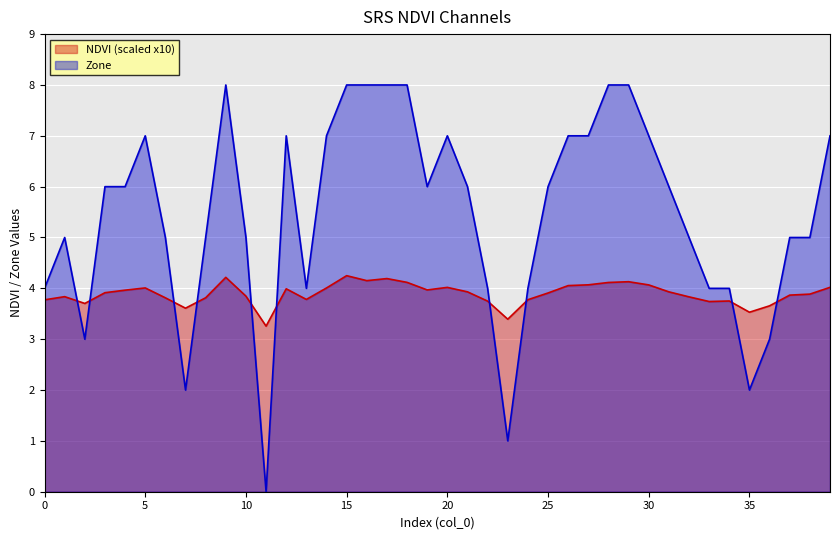

What are all the series names shown in the legend?

NDVI (scaled x10), Zone